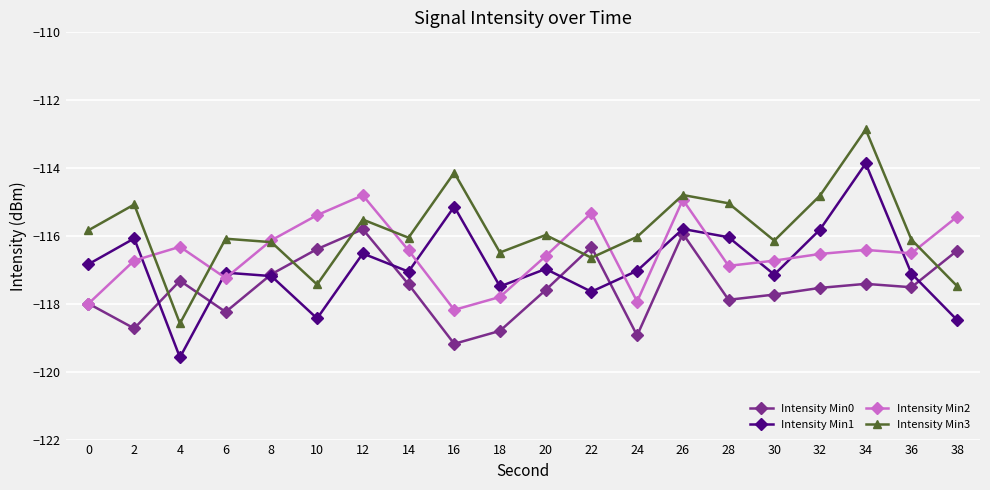

What is the value of the Intensity Min1 point at the 18th from the left?

-113.9